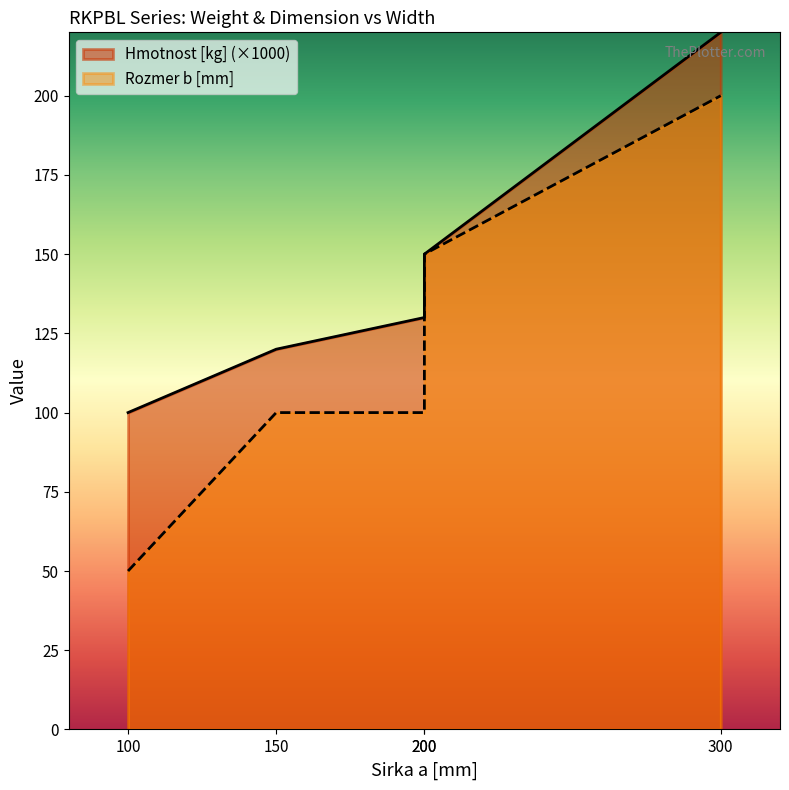

List the labels in order of Hmotnost [kg] value, smallest first.

100, 150, 200, 200, 300